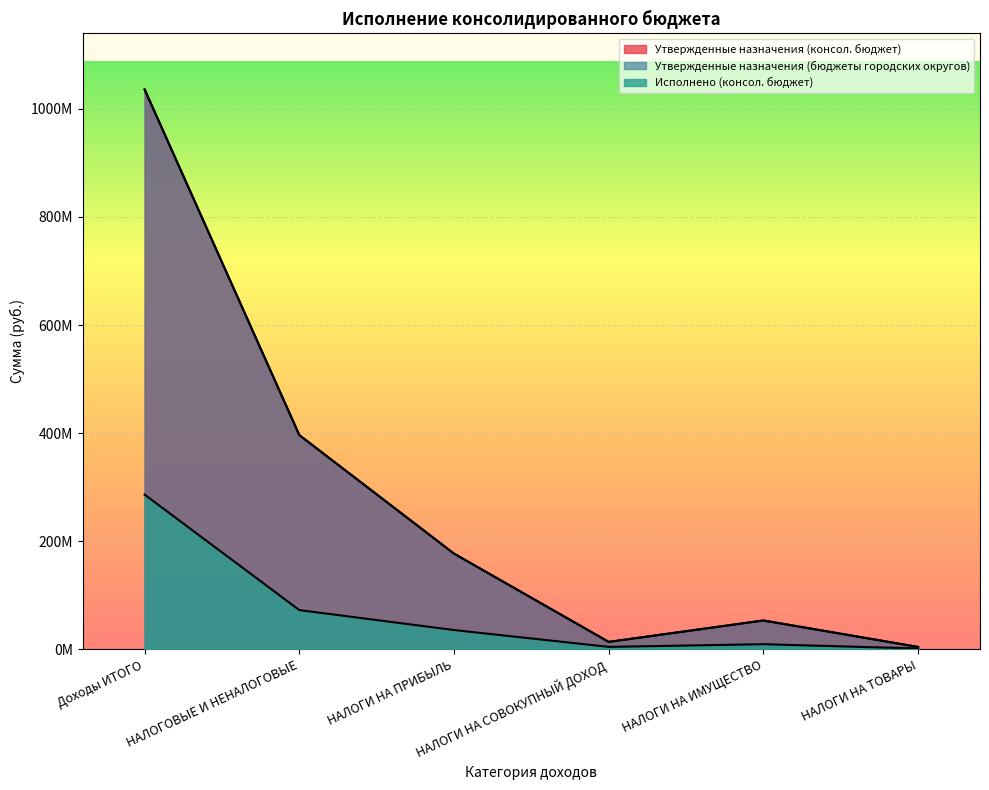

How many lines are shown in the chart?

3